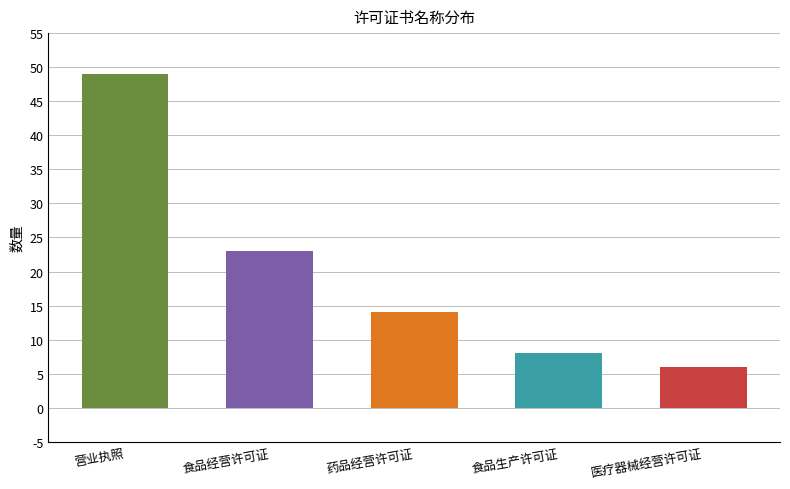

Which label corresponds to the smallest value in the chart?

医疗器械经营许可证